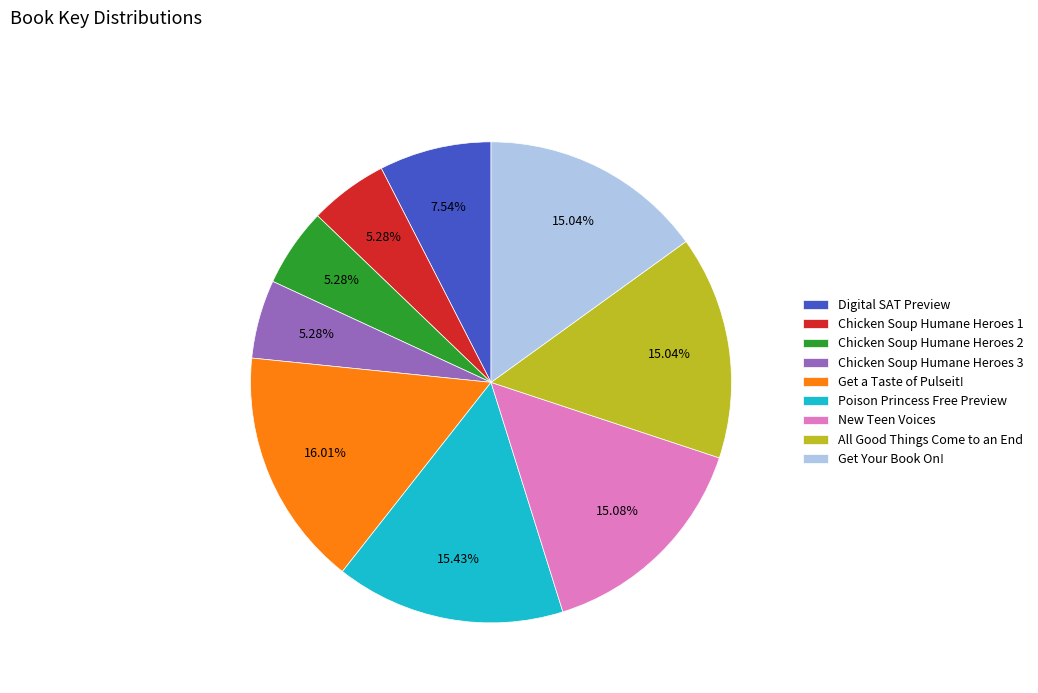

What percentage is the Chicken Soup Humane Heroes 2 slice, to the nearest percent?

5%